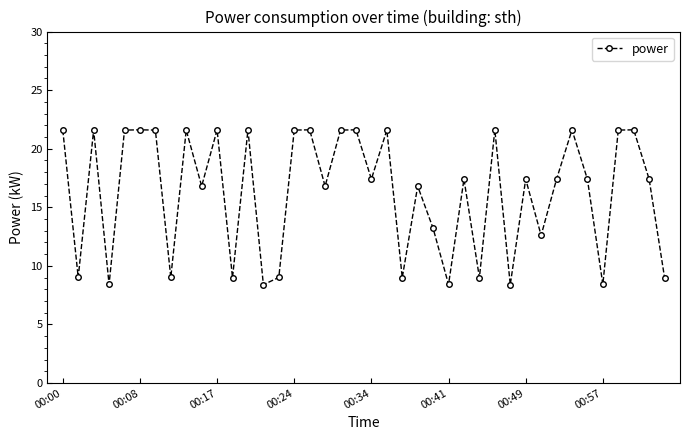

True or false: the data has more than 0 interior local peaks.

True